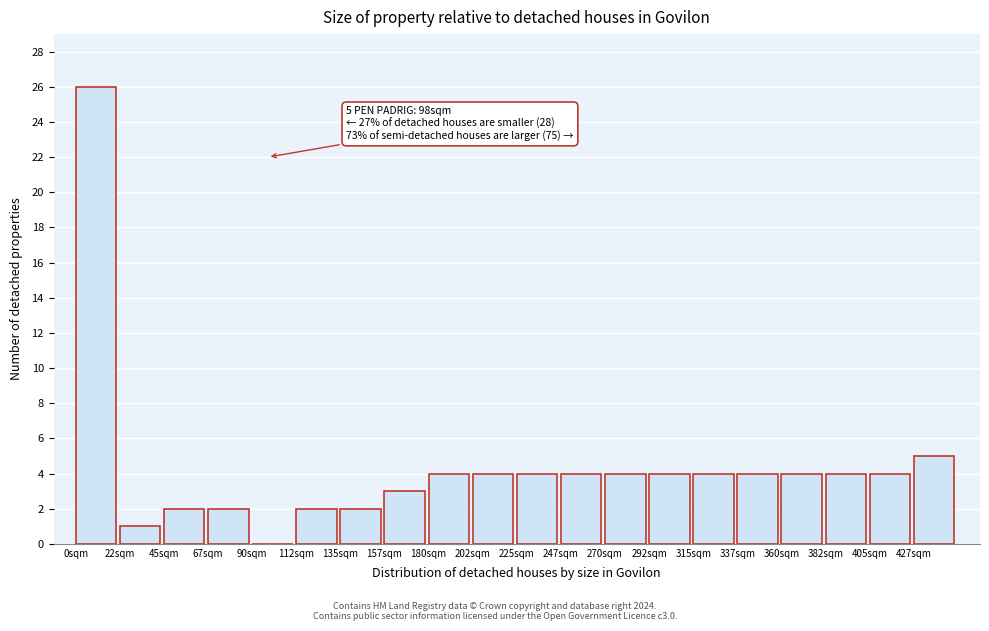

Over which range of the x-axis is the bar tallest?

0.0 to 22.5